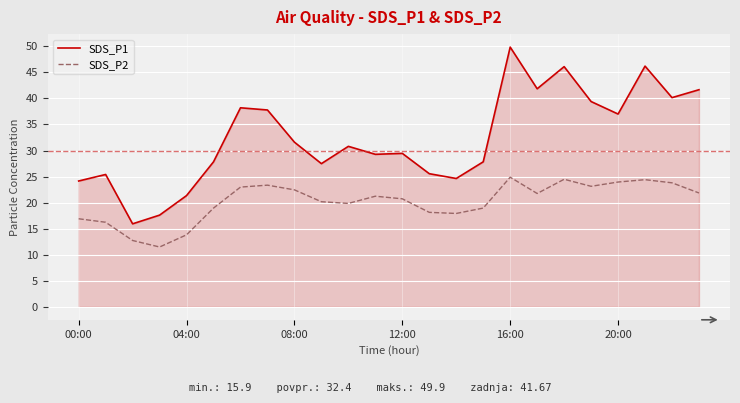

True or false: SDS_P2 and SDS_P1 cross at least once.

False